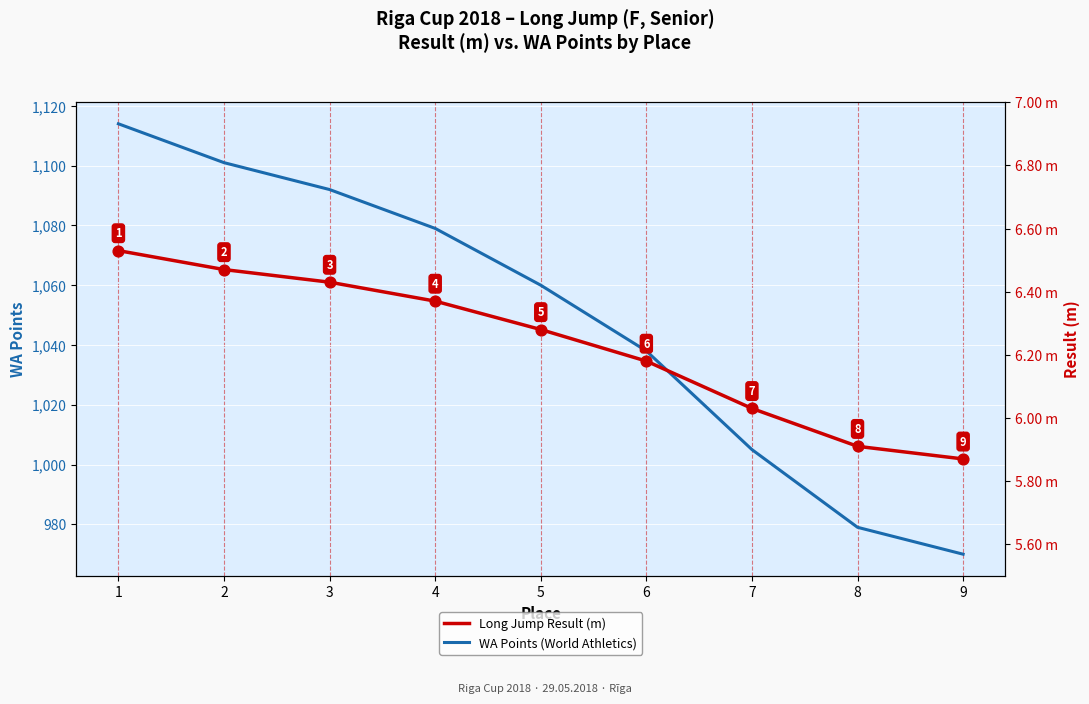

At how many categories does at least one series exceed 565?

9